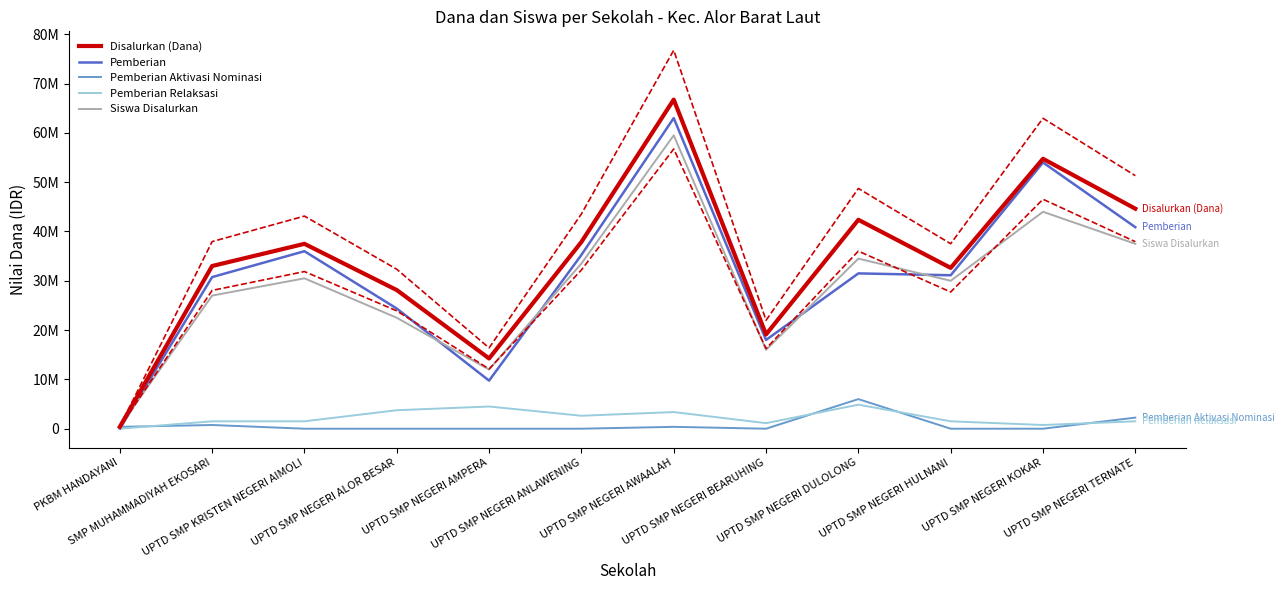

At which category does Pemberian Relaksasi reach its first local peak?

UPTD SMP NEGERI AMPERA